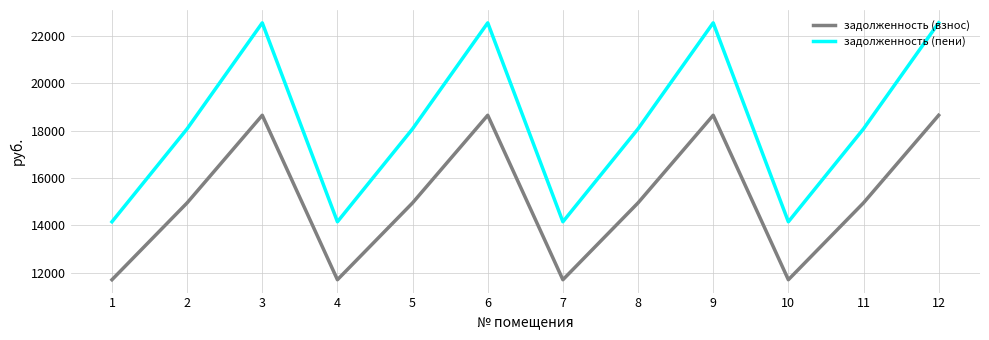

At 4, list the series in order from largest to smallest.

задолженность (пени), задолженность (взнос)